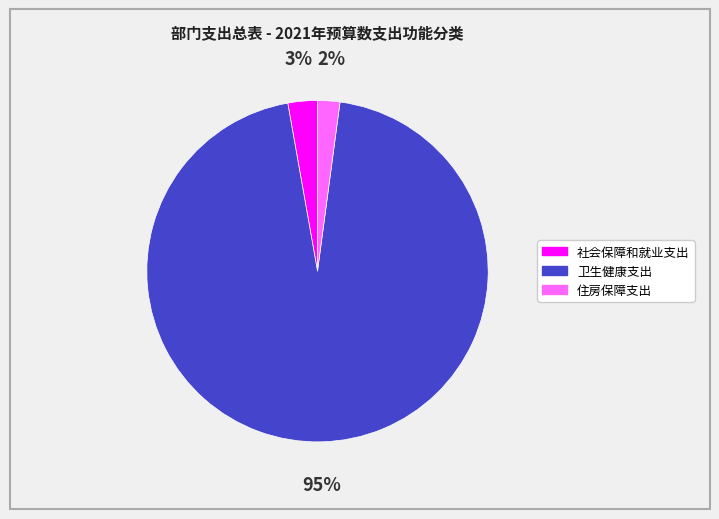

What percentage is the 住房保障支出 slice, to the nearest percent?

2%